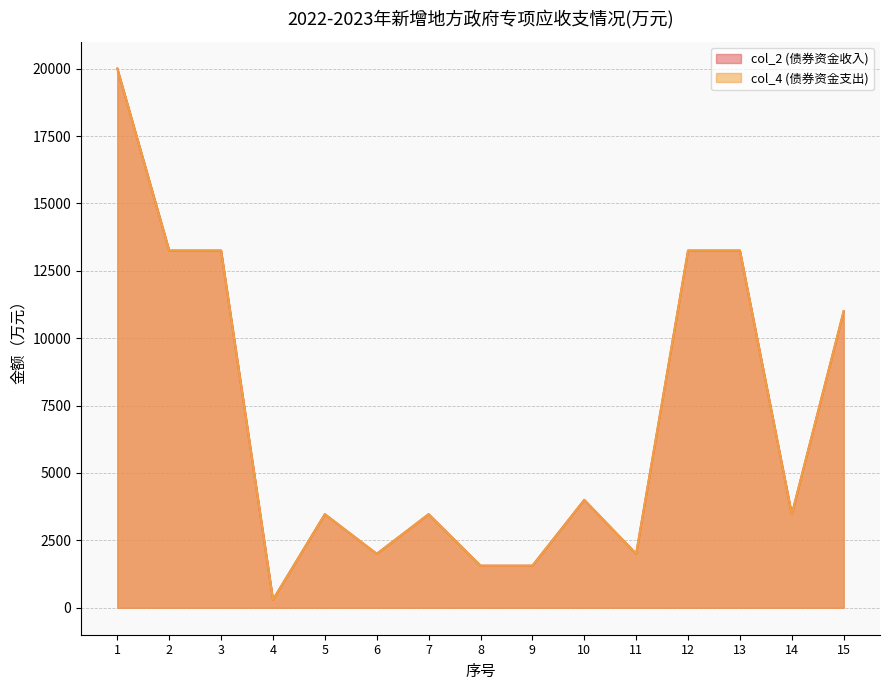

In col_4, how many points are higher than both neighbors (excluding endpoints)?

3